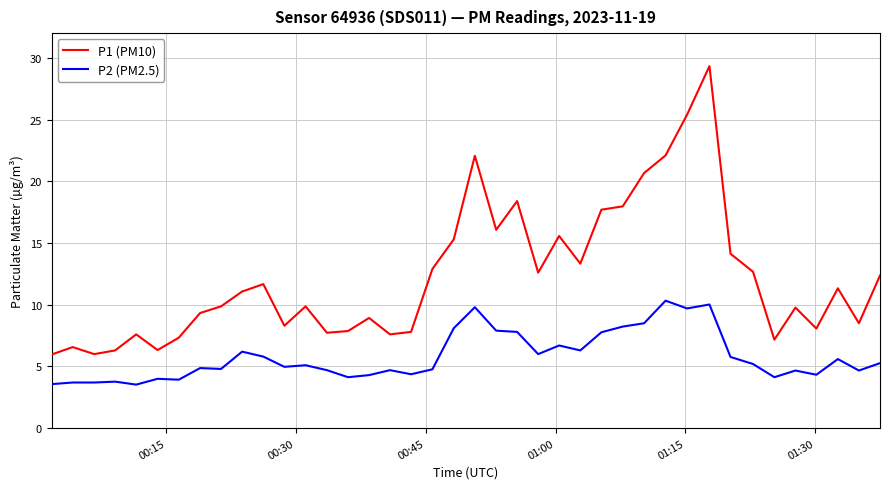

What is the minimum value shown in the chart?

3.5